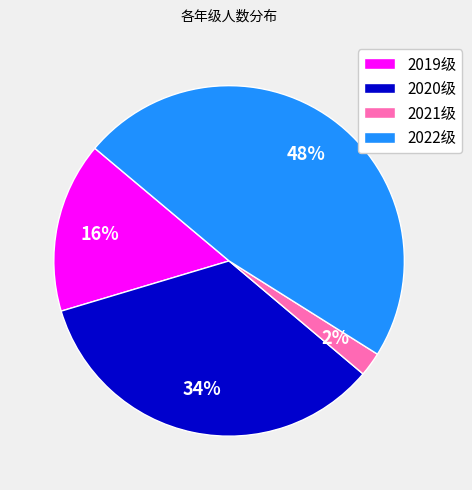

To the nearest percent, what is the average slice percentage?

25%